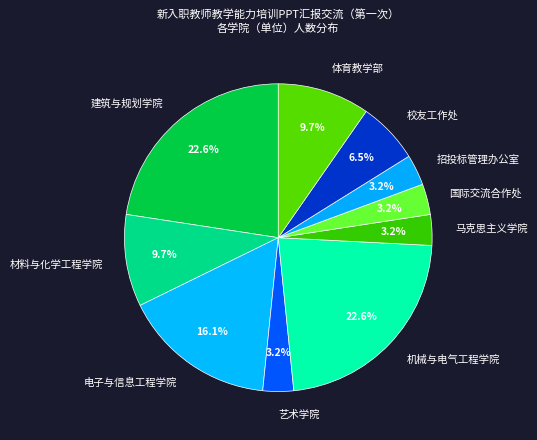

True or false: 建筑与规划学院 accounts for 23% of the total.

True